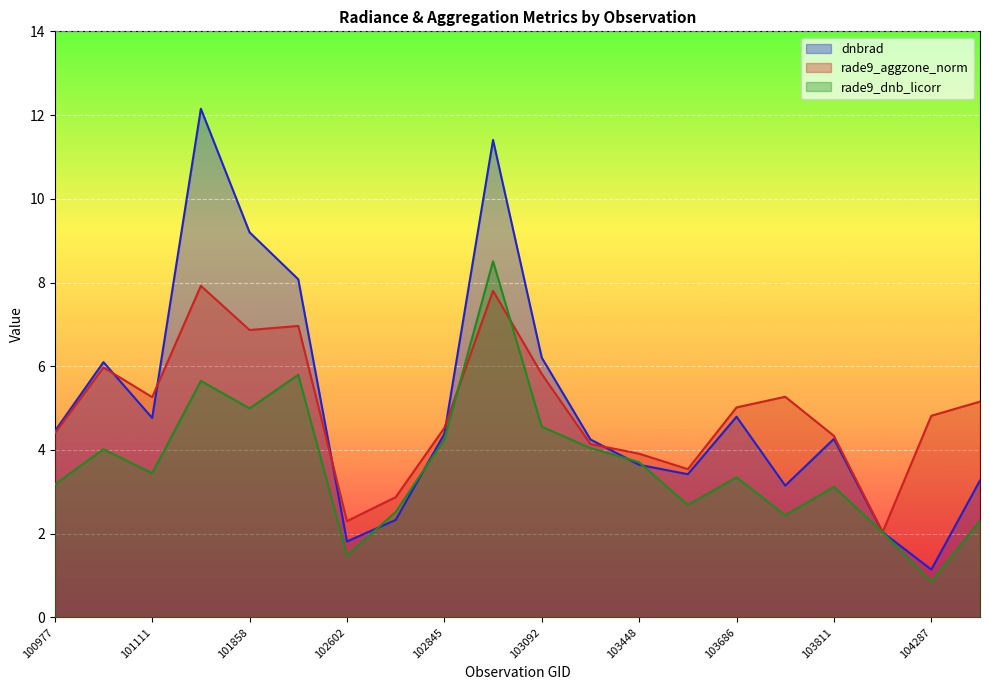

Count the number of categories in the chart.

20